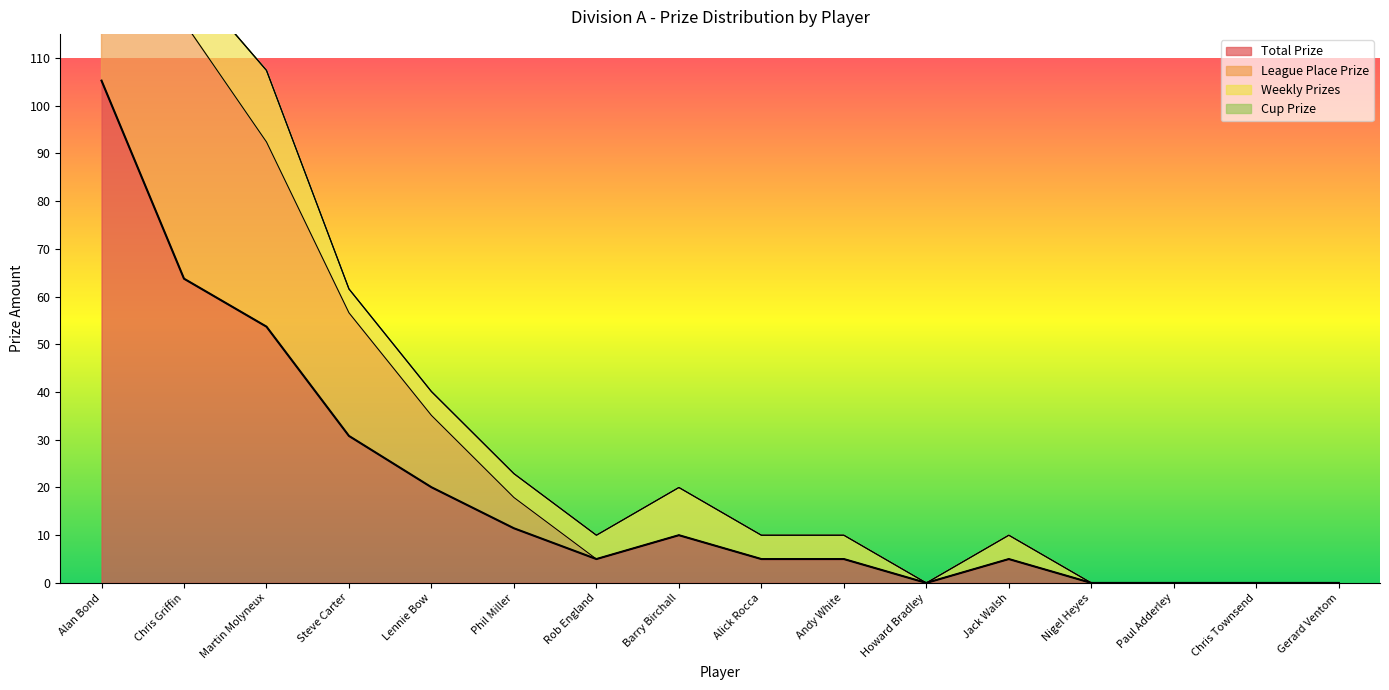

What value does the Total Prize series have at Jack Walsh?

5.0